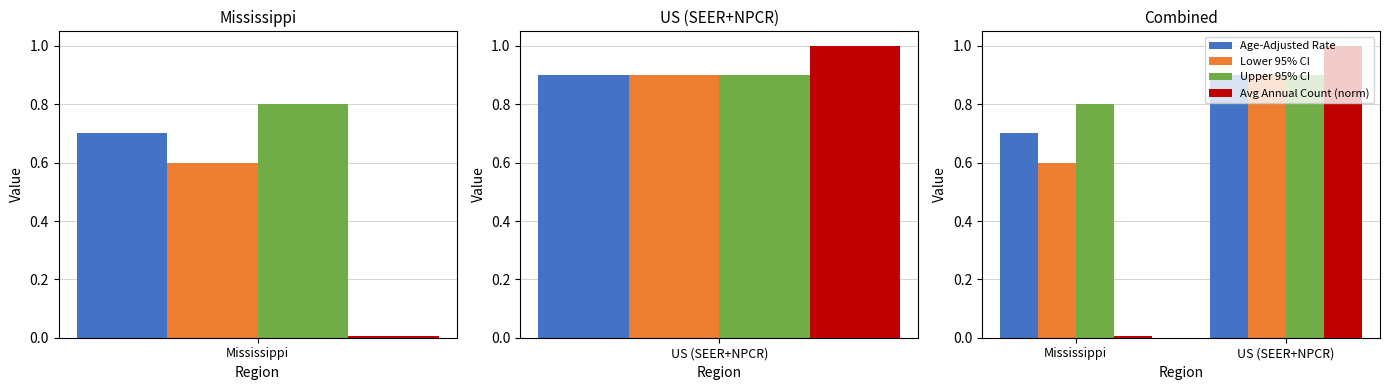

Which series has the largest range (max minus min)?

Avg Annual Count (norm)